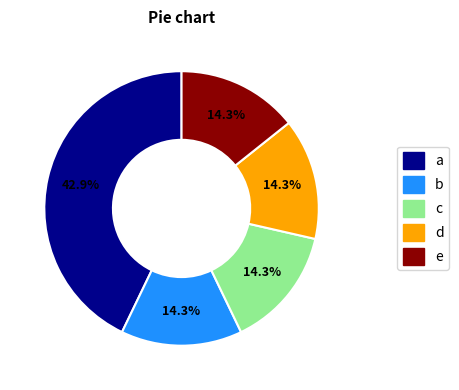

Which category has the biggest portion of the pie?

a